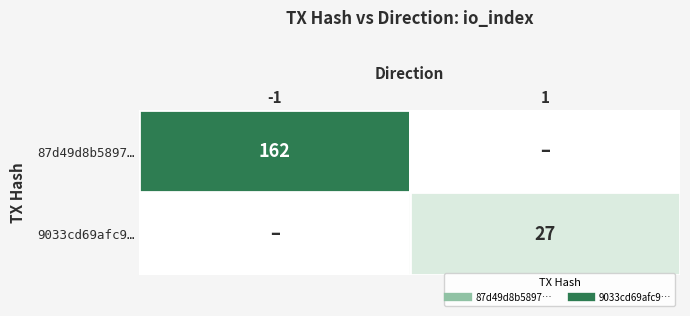

What is the average value of the 87d49d8b5897… series?

81